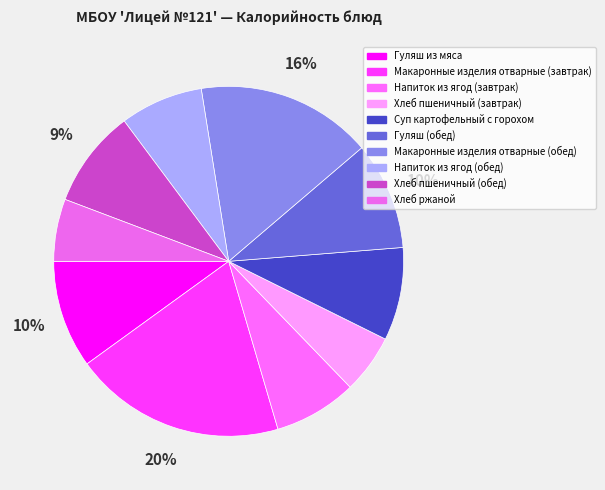

What is the change in value from Напиток из ягод (обед) to Хлеб ржаной?

-25